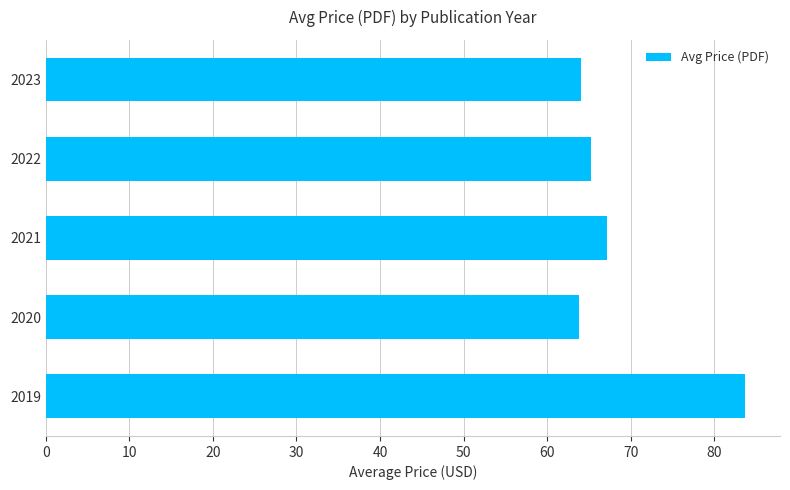

What is the minimum value shown in the chart?

63.8